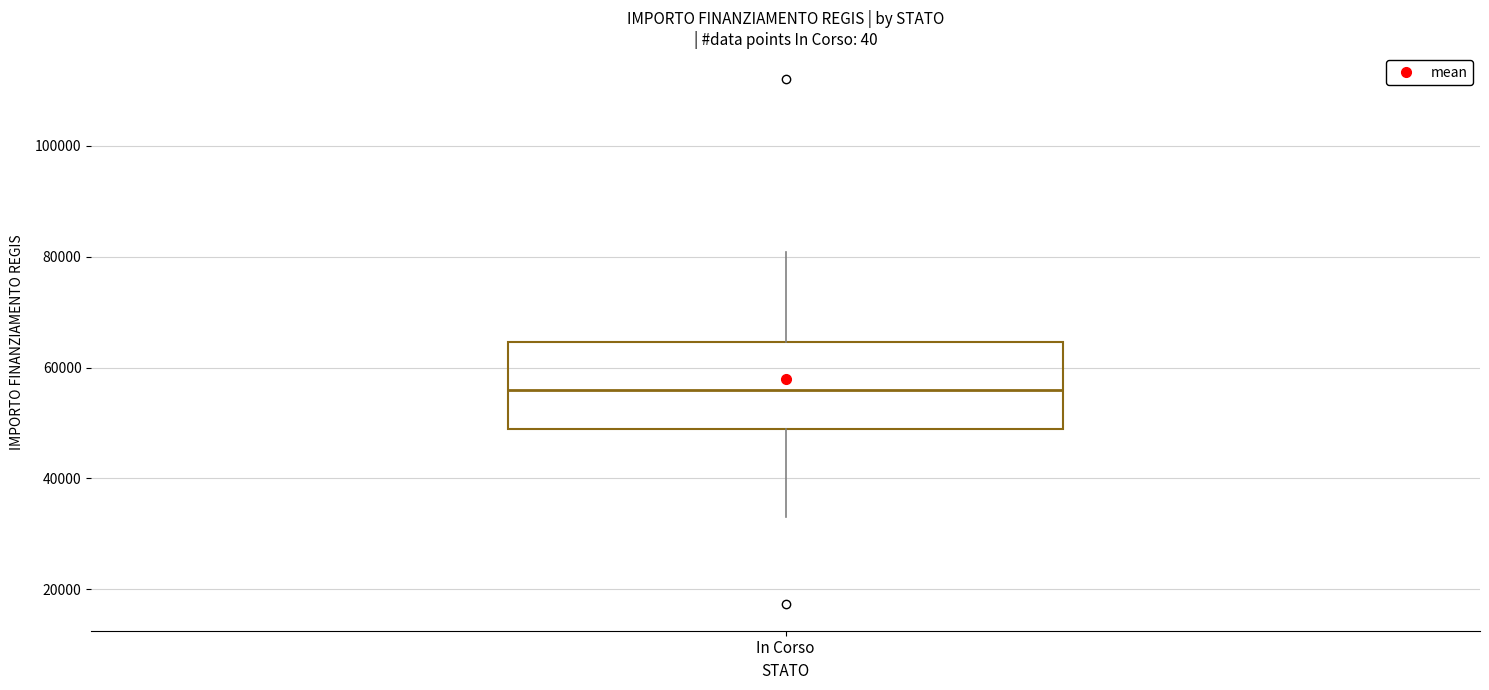

Where does the median line of the box for In Corso sit on the y-axis? The values are not printed on the chart, so give them approximately, as read against the axis.

56000